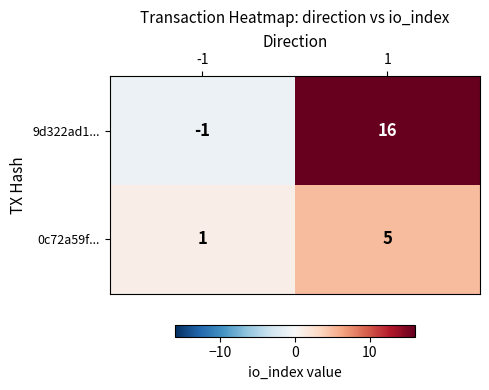

Between -1 and 1, which series saw the biggest shift?

9d322ad1...